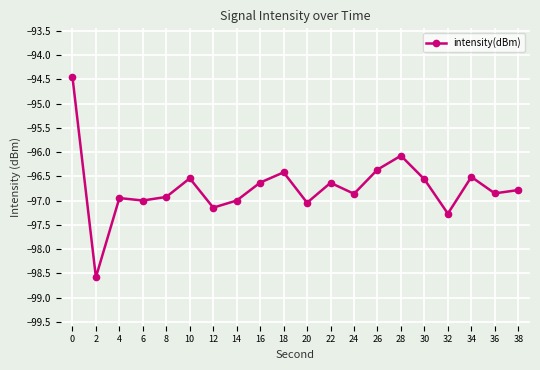

What is the maximum value shown in the chart?

-94.4